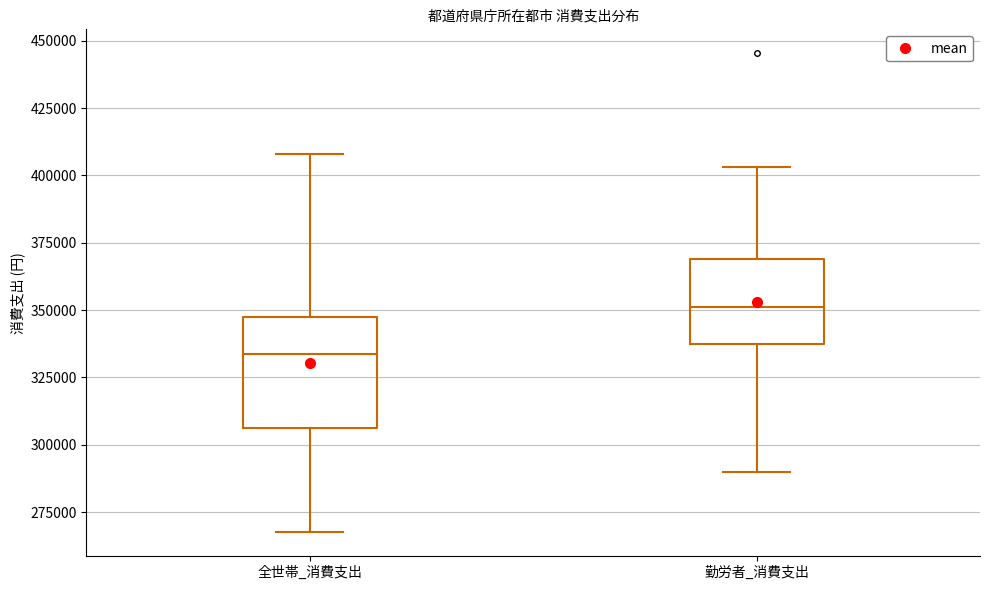

Reading left to right, transcribe this box plot: for each box, give where its median line is, the range the box spans, and where its two whiskers end, as read against the y-axis. The values are not printed on the chart, so give them approximately, as read against the axis.

全世帯_消費支出: median 335000, box 305000 to 350000, whiskers 270000 to 410000
勤労者_消費支出: median 350000, box 335000 to 370000, whiskers 290000 to 405000